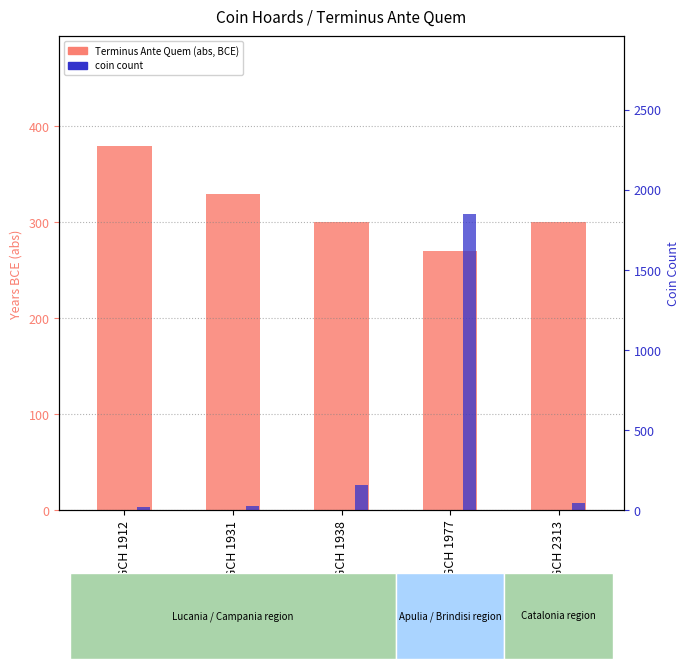

What is the difference between the maximum and second lowest values in the Terminus Ante Quem (abs) series?

80